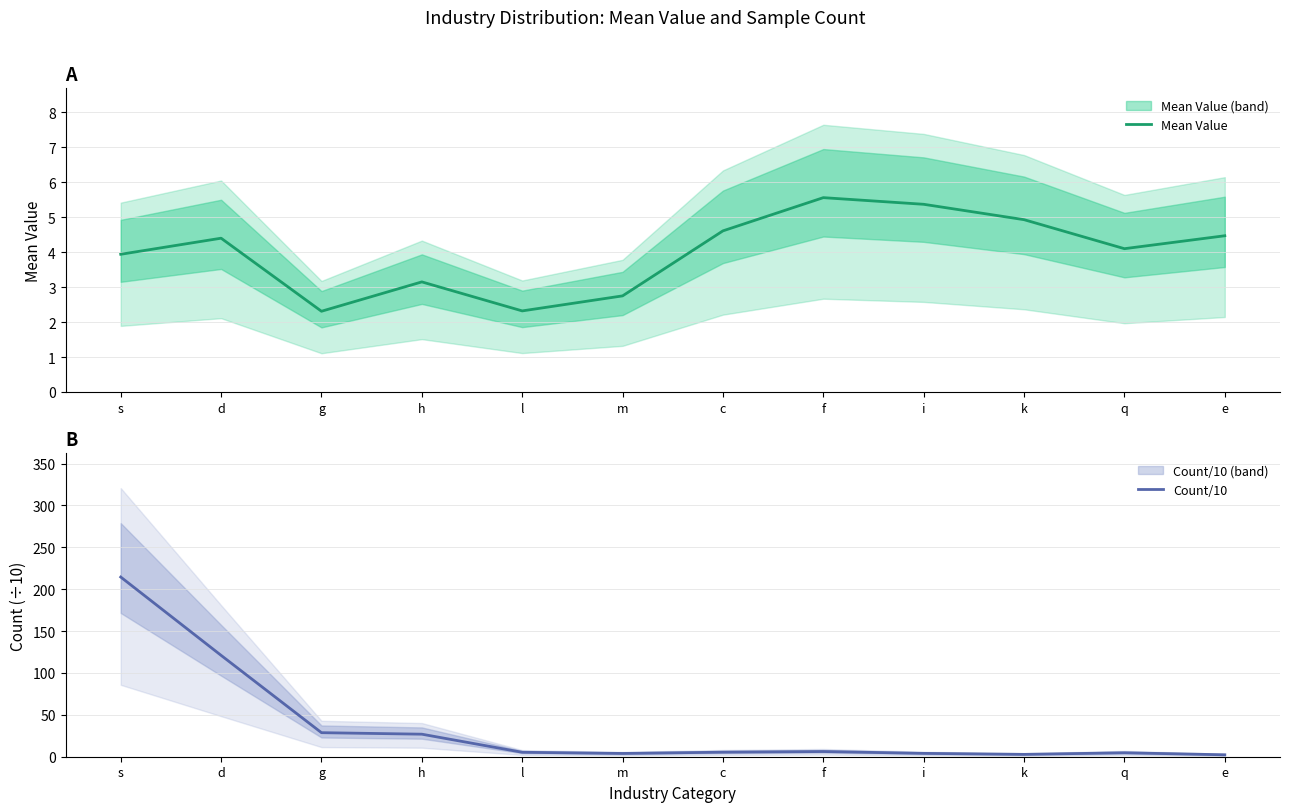

What is the difference between the maximum and minimum values in the Mean Value series?

3.2